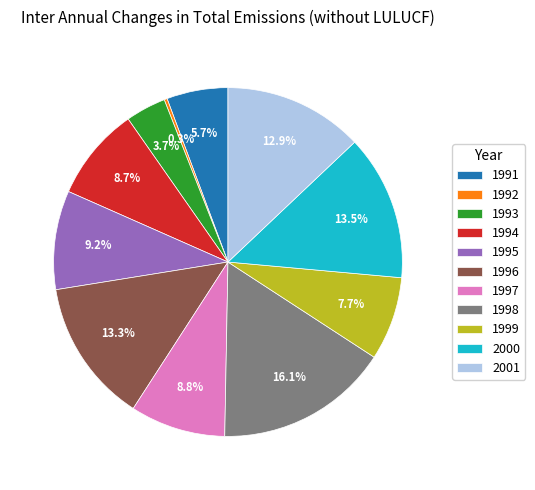

Do 2000 and 1998 together represent more than half of the pie?

No